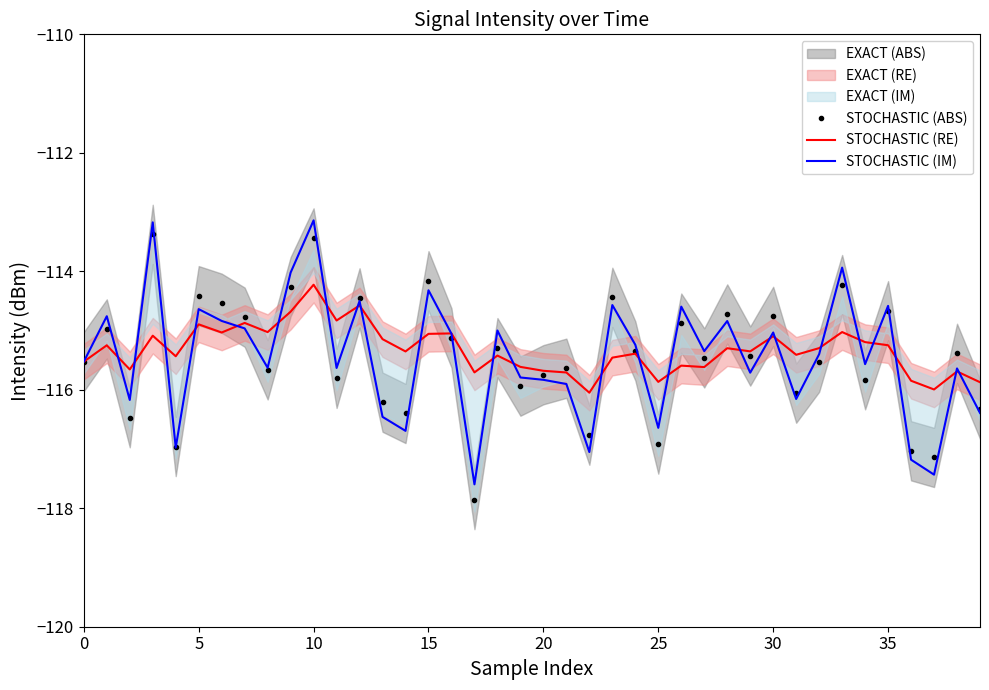

What is the total value across all series at 14?

-348.4